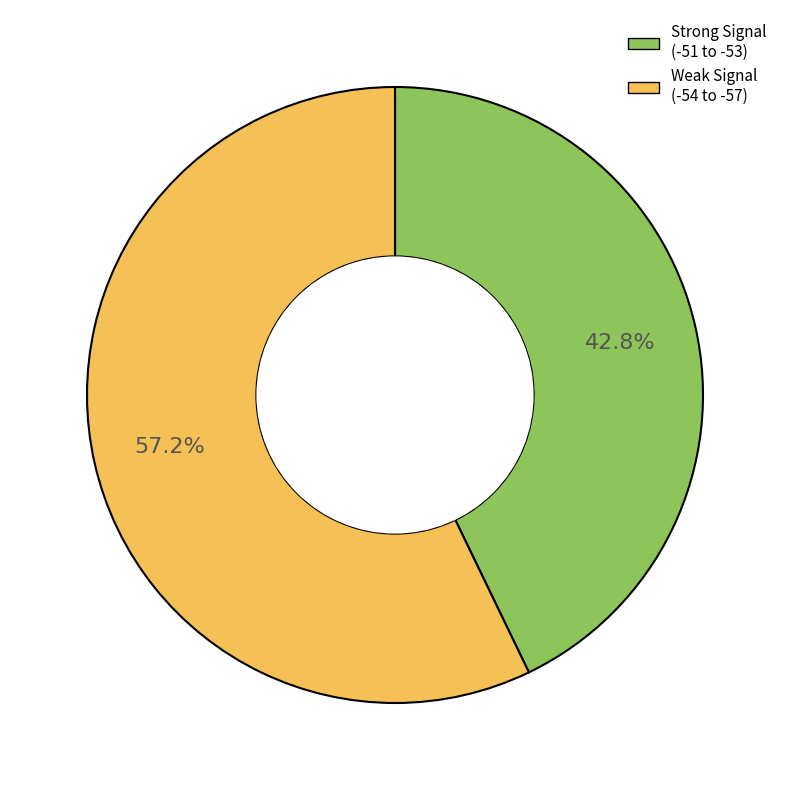

Is there a majority slice in this chart?

Yes